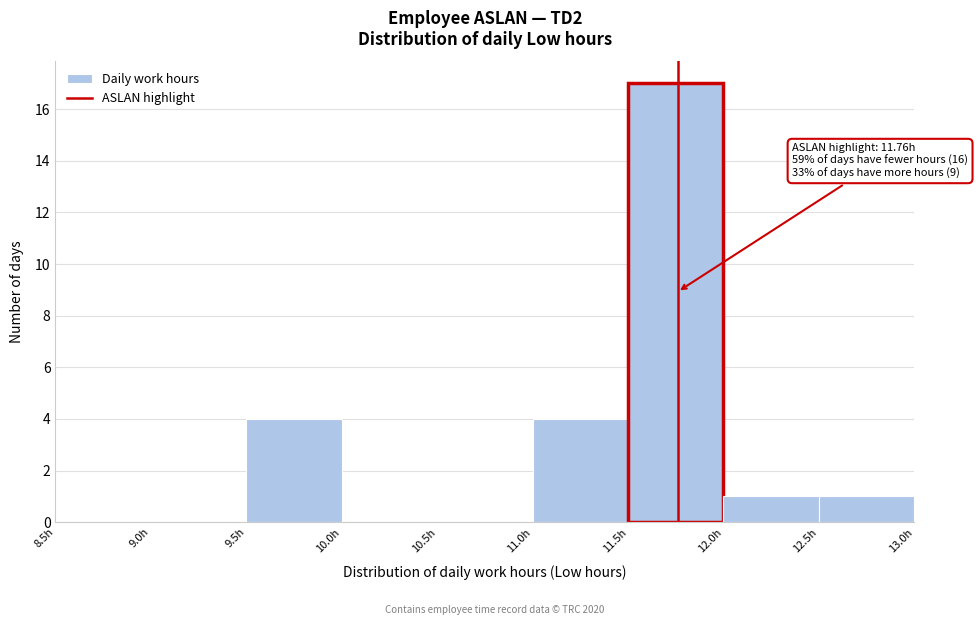

Which range on the x-axis has the tallest bar?

11.5 to 12.0